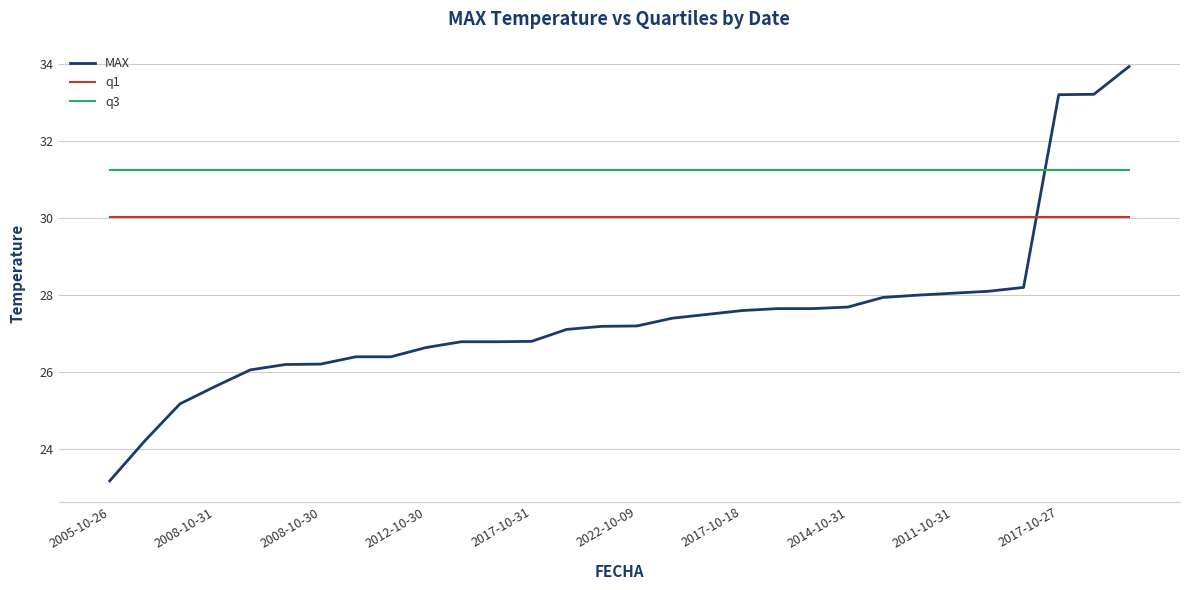

True or false: q1 and q3 cross at least once.

False